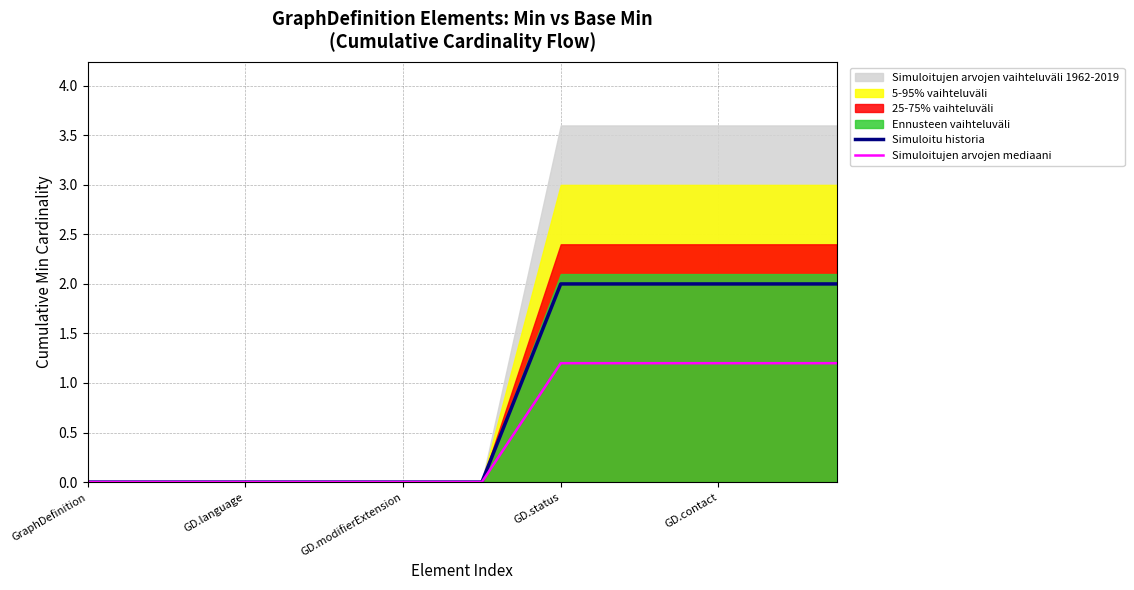

How many lines are shown in the chart?

2